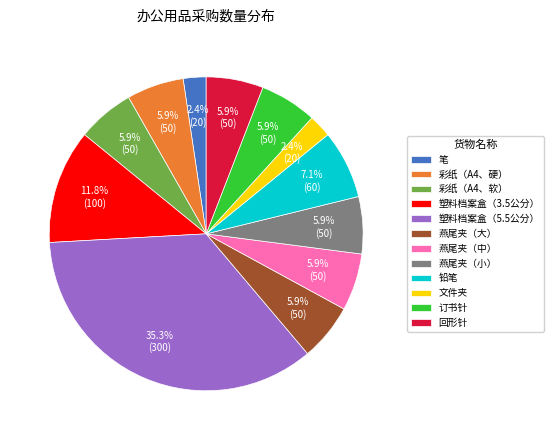

True or false: 订书针 accounts for 6% of the total.

True